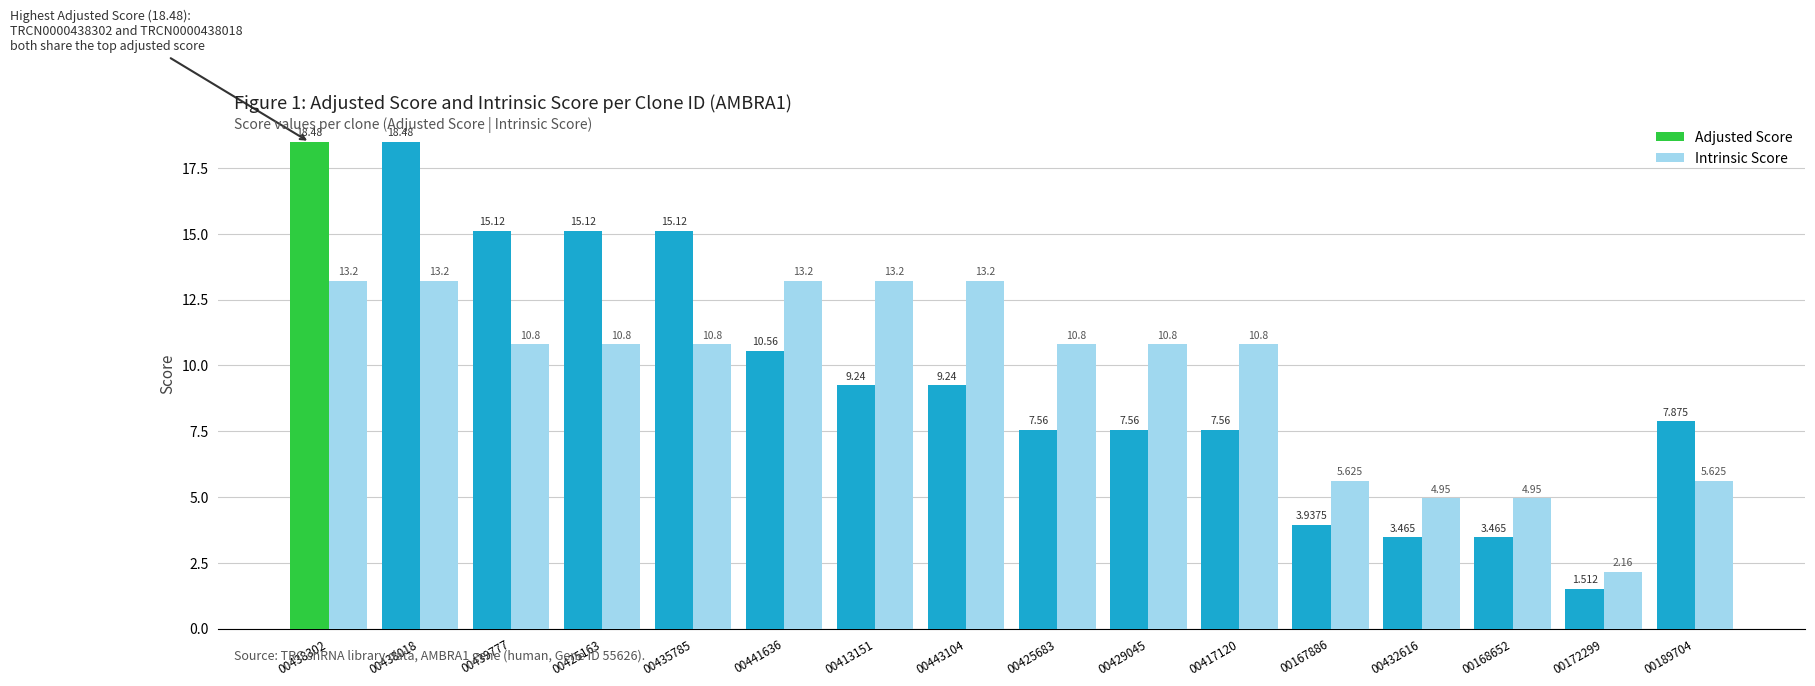

How many bars are there in each group?

2